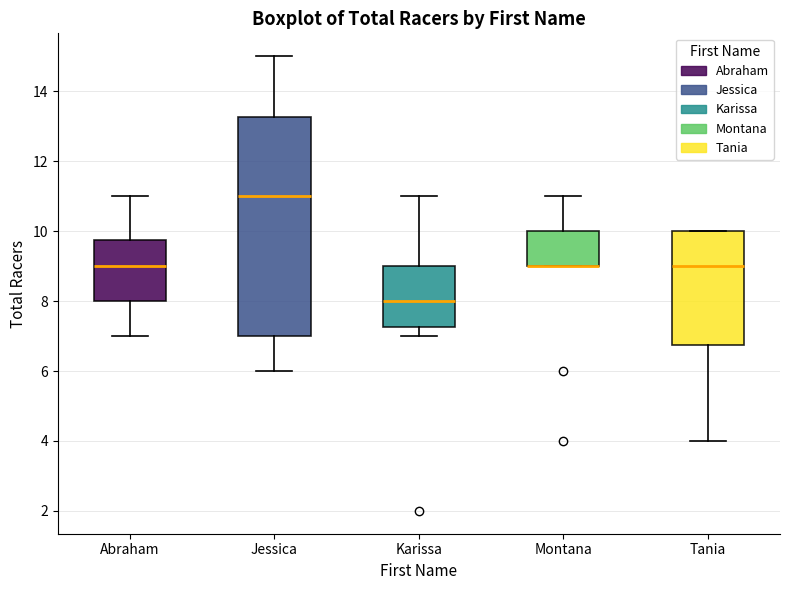

Comparing the boxes themselves (not the whiskers), which one is the tallest?

Jessica